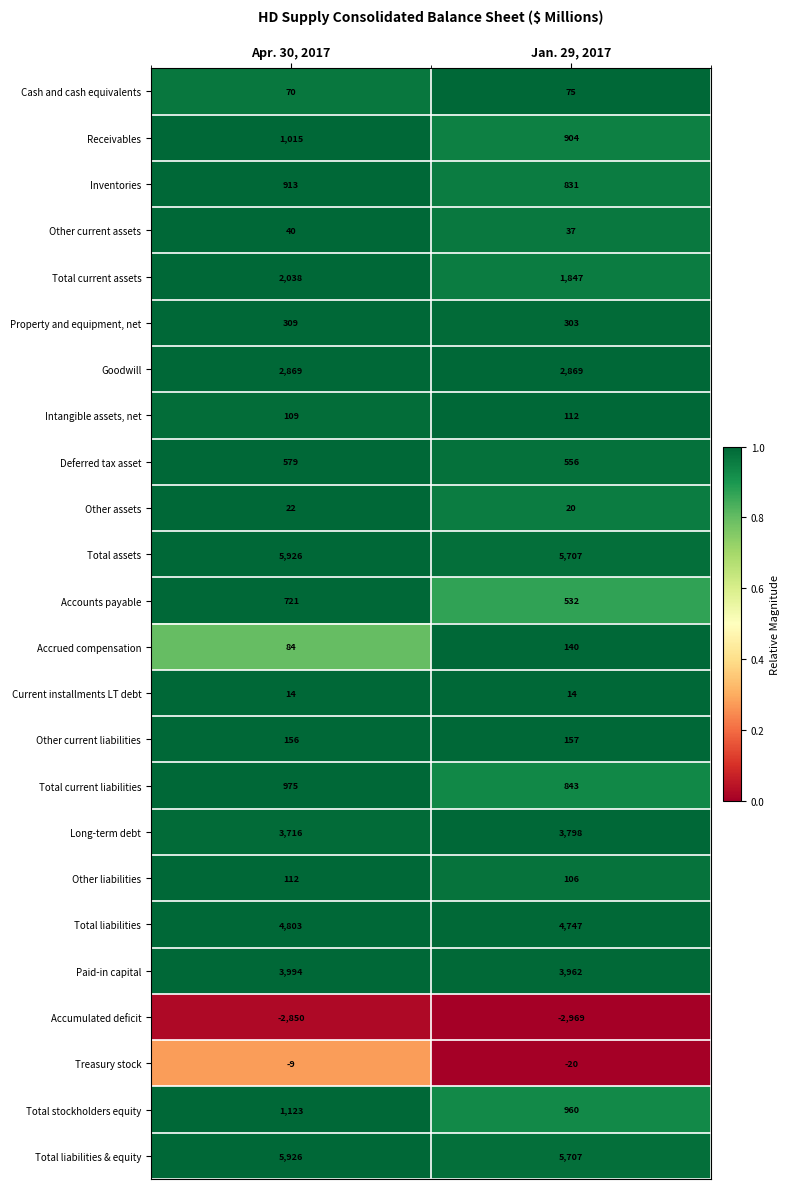

At how many categories does at least one series exceed 0?

2